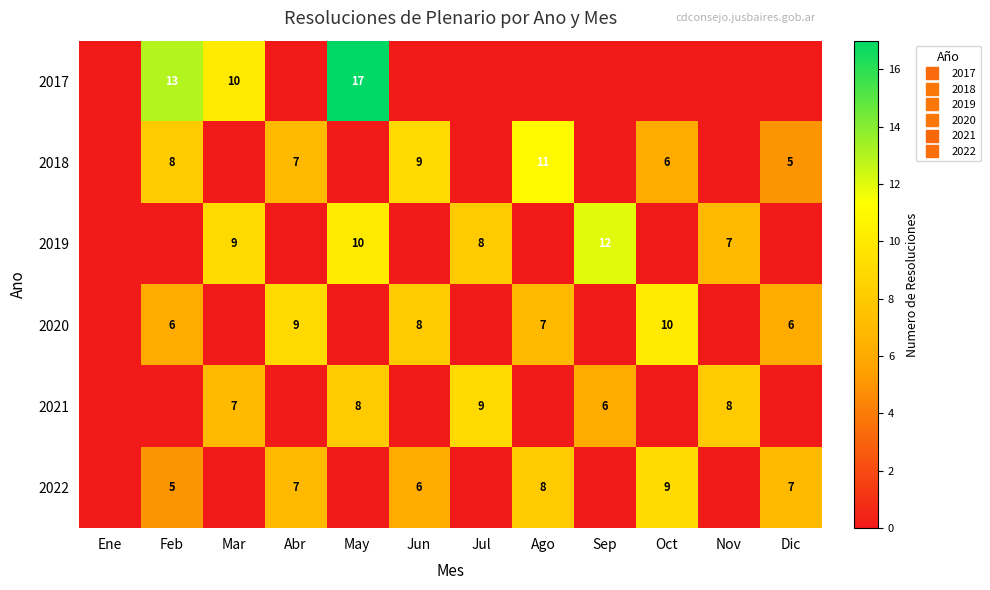

Which series has the widest spread of values?

2017